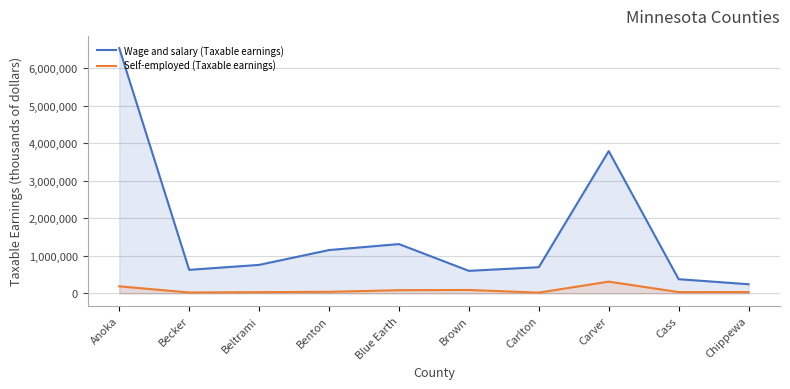

How many lines are shown in the chart?

2